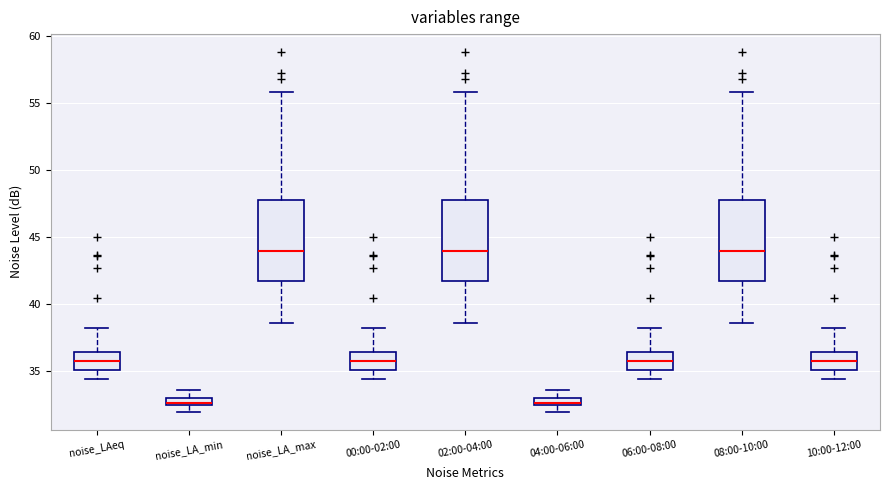

Where does the median line of the box for 08:00-10:00 sit on the y-axis? The values are not printed on the chart, so give them approximately, as read against the axis.

44.0